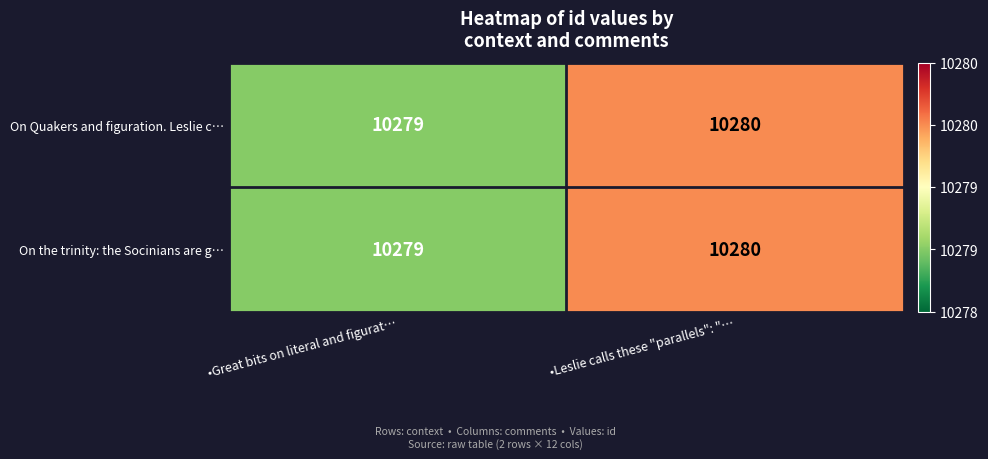

Rank the categories by On Quakers and figuration. Leslie c… value from highest to lowest.

•Leslie calls these "parallels": "…, •Great bits on literal and figurat…